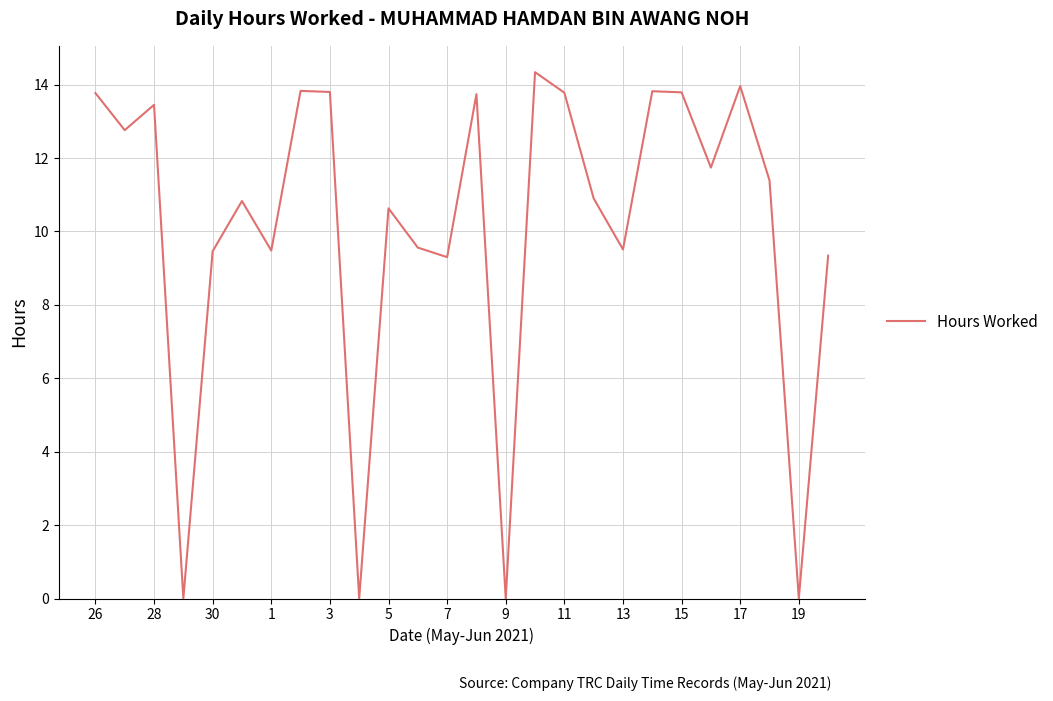

What is the difference between the maximum and minimum values?

14.3